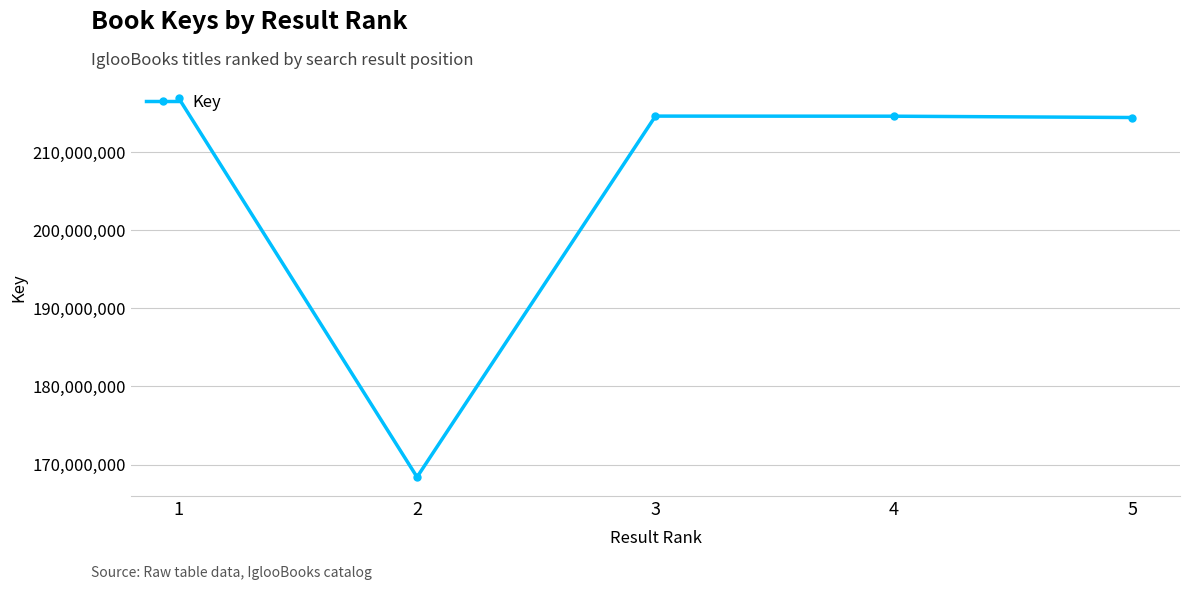

True or false: the data shows 214620200 at 3.

True